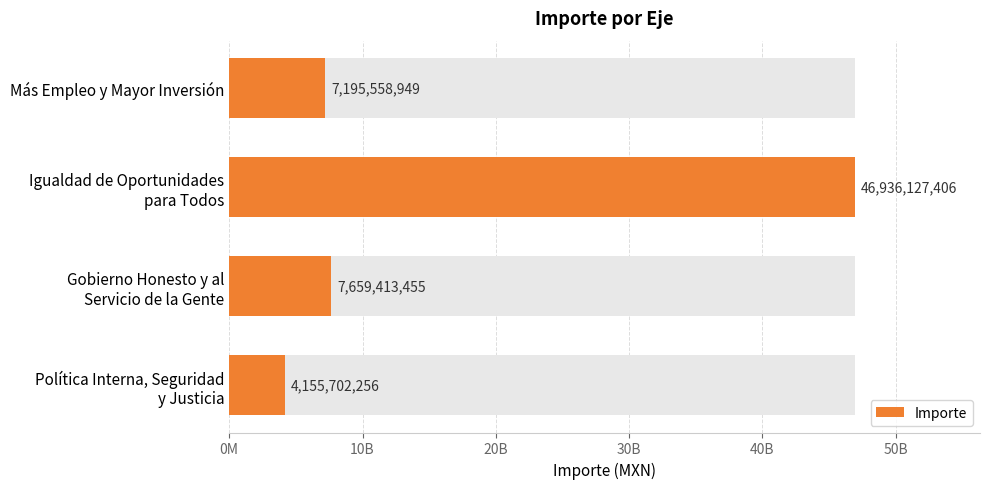

Reading right to left, transcribe all the data shown in this chart.

4155702256	7659413455	46936127406	7195558949